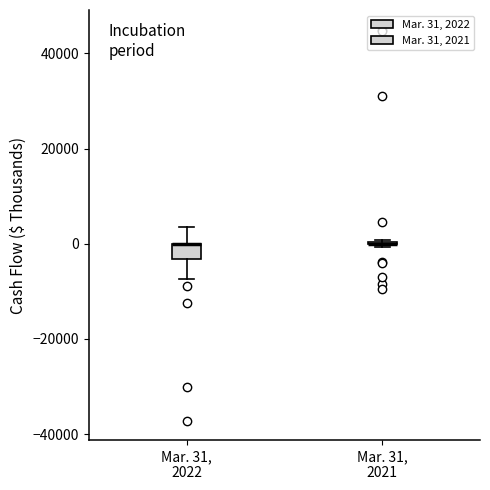

Comparing the boxes themselves (not the whiskers), which one is the tallest?

Mar. 31, 2022